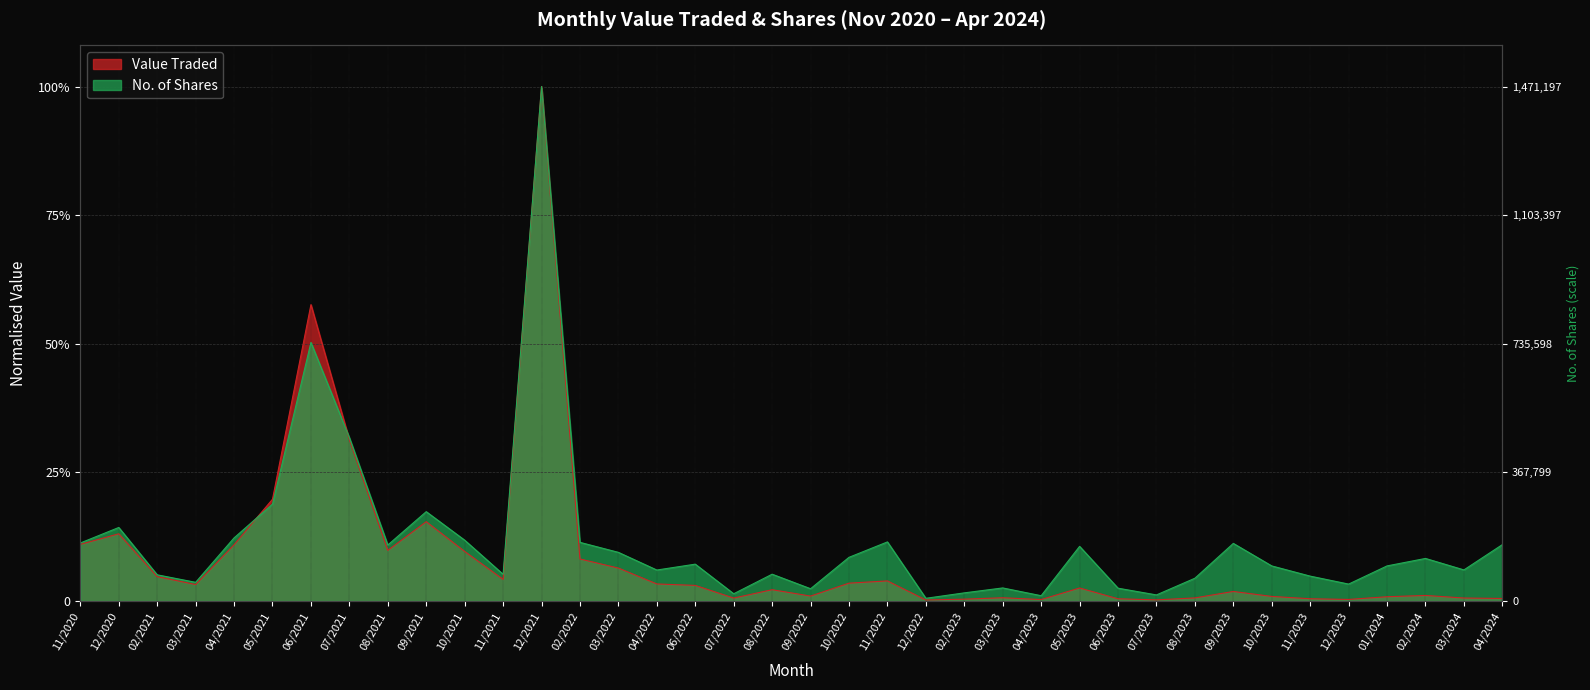

What is the difference between the maximum and minimum values in the Value Traded series?

1.0